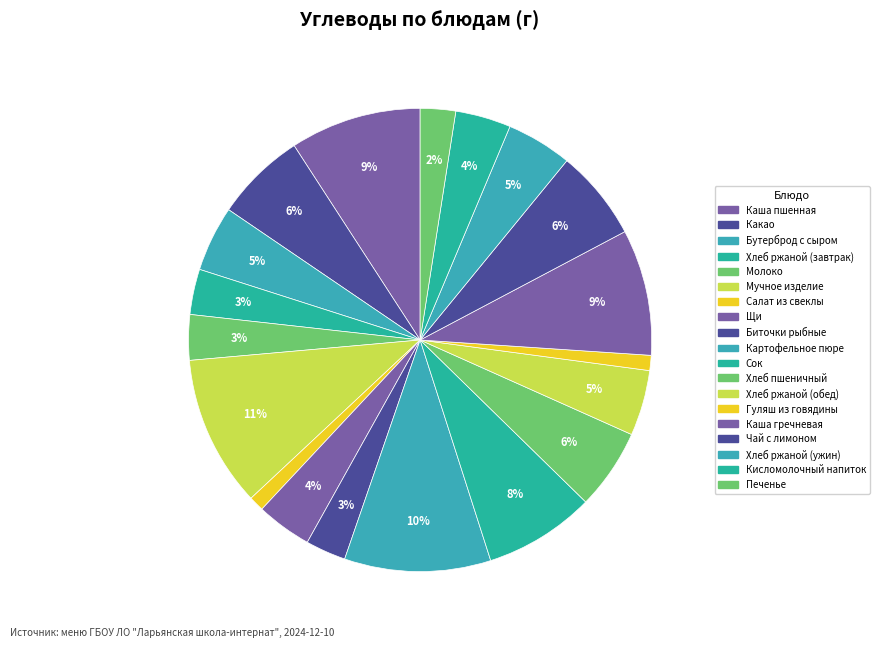

Count the number of slices in the pie.

19